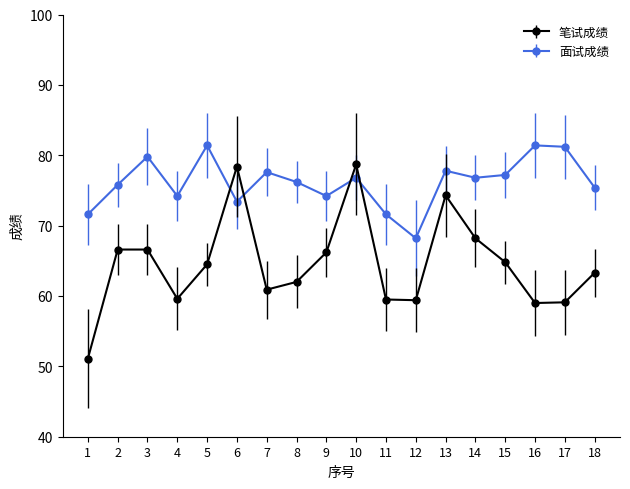

What value does the 面试成绩 series have at 1?

71.6